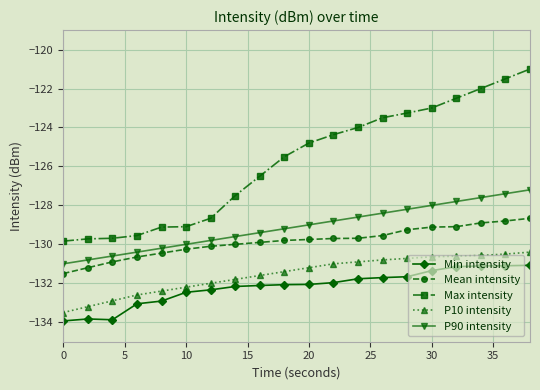

True or false: P90 intensity and Min intensity intersect in this chart.

False